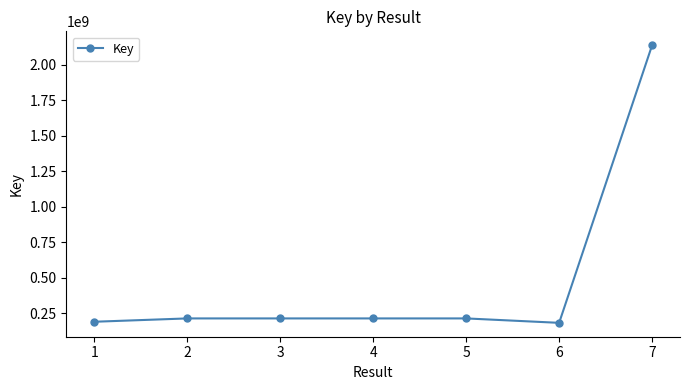

What is the average value?

479978823